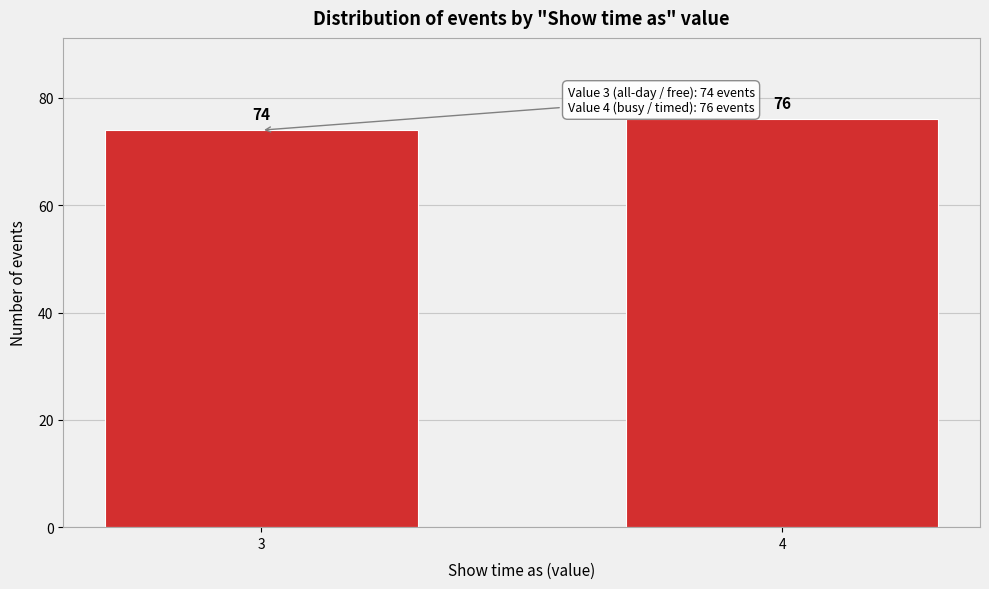

Reading left to right, transcribe all the data shown in this chart.

74	76